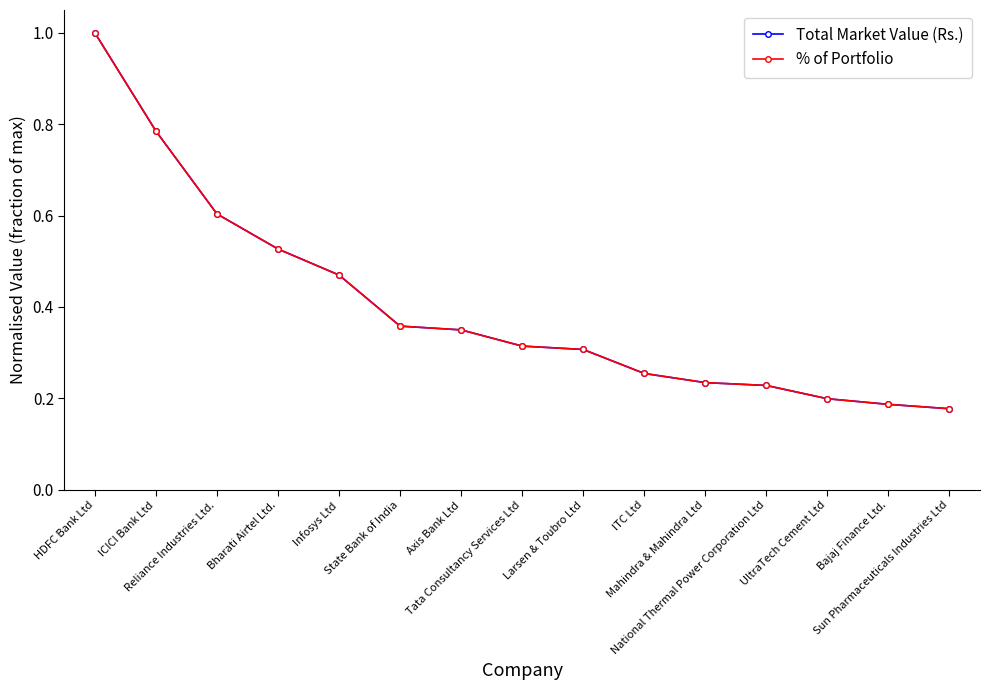

Is this an area chart (filled region under the line)?

No